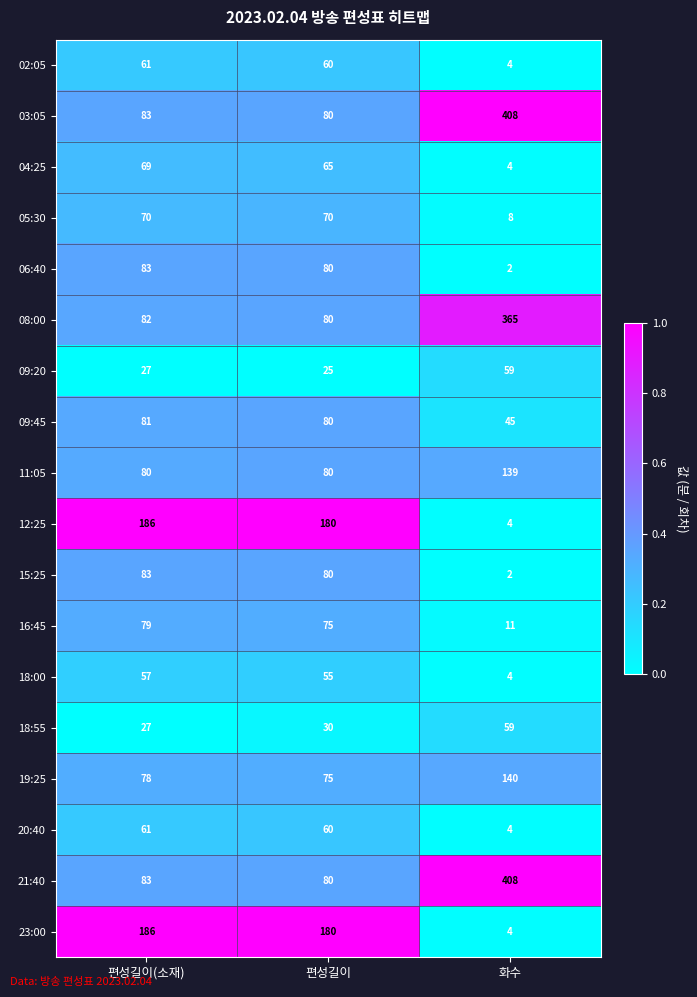

Count the number of categories in the chart.

3